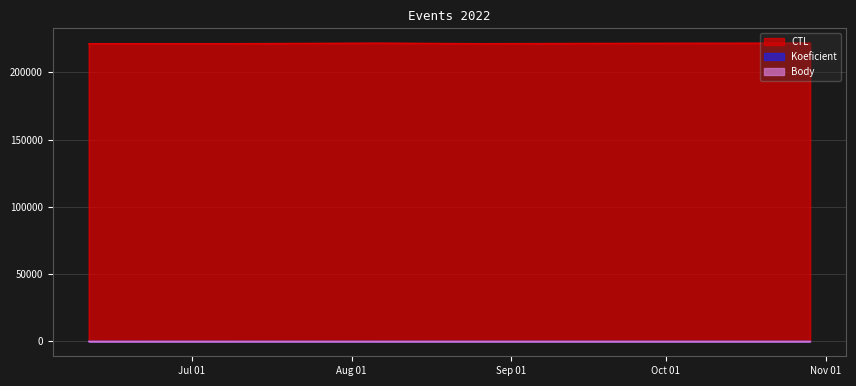

What position from the left is 2022-08-26?

5